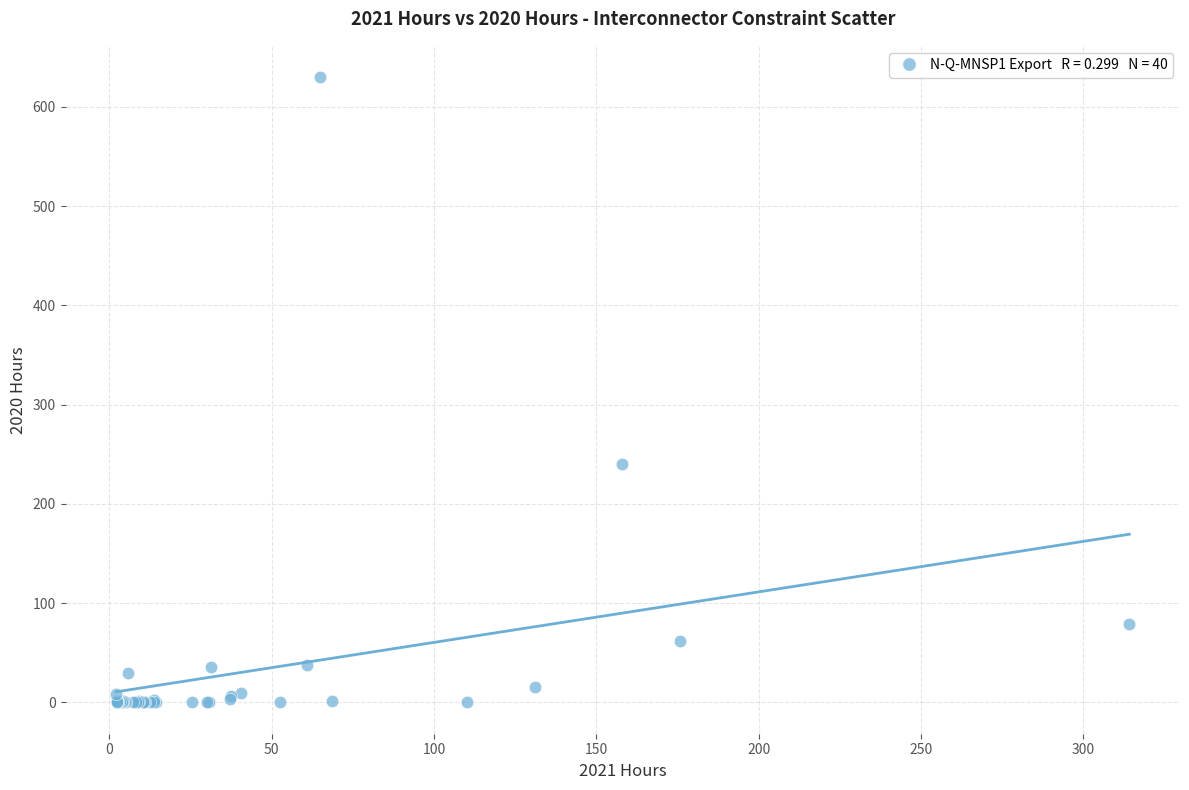

What Y value in the scatter plot is closest to 315?

240.1